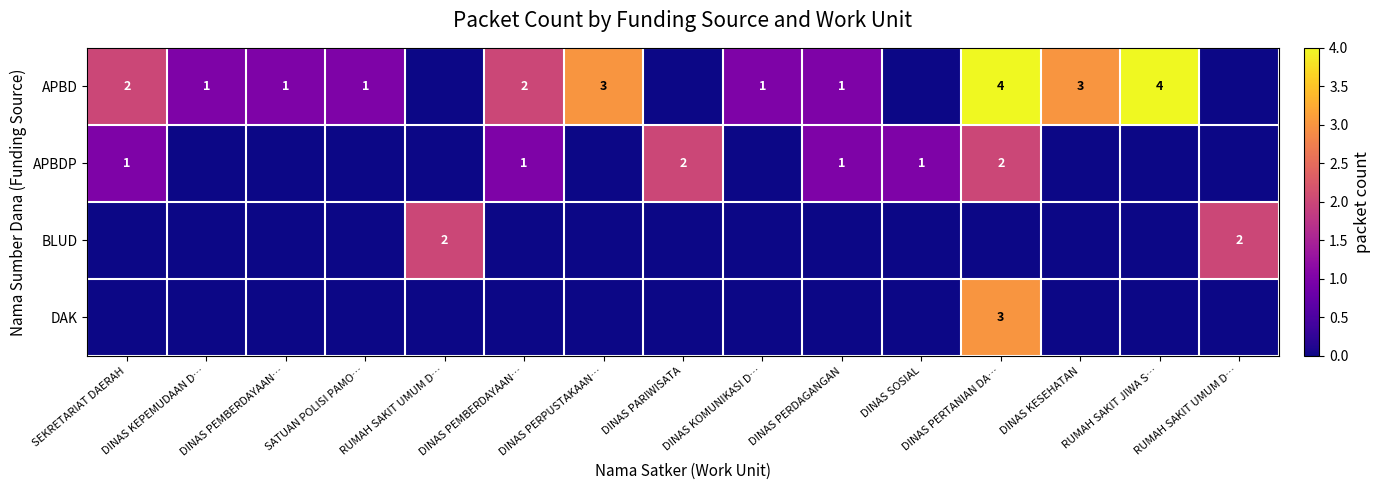

Rank the series by their maximum value, from lowest to highest.

APBDP, BLUD, DAK, APBD